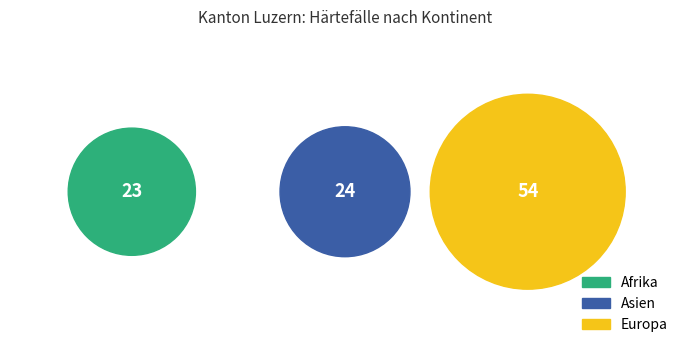

The Asien slice represents 24% of the pie. True or false?

True